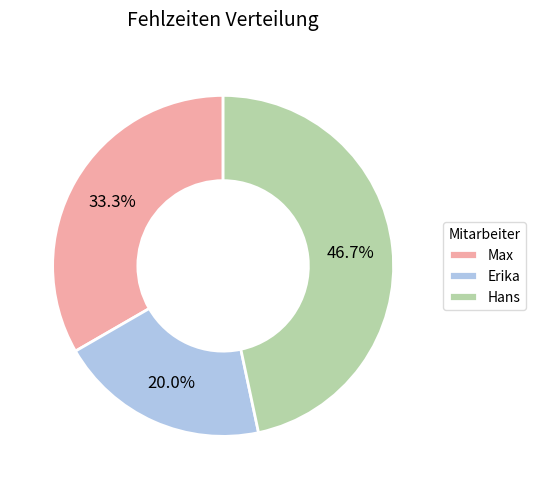

Which slice is the smallest?

Erika